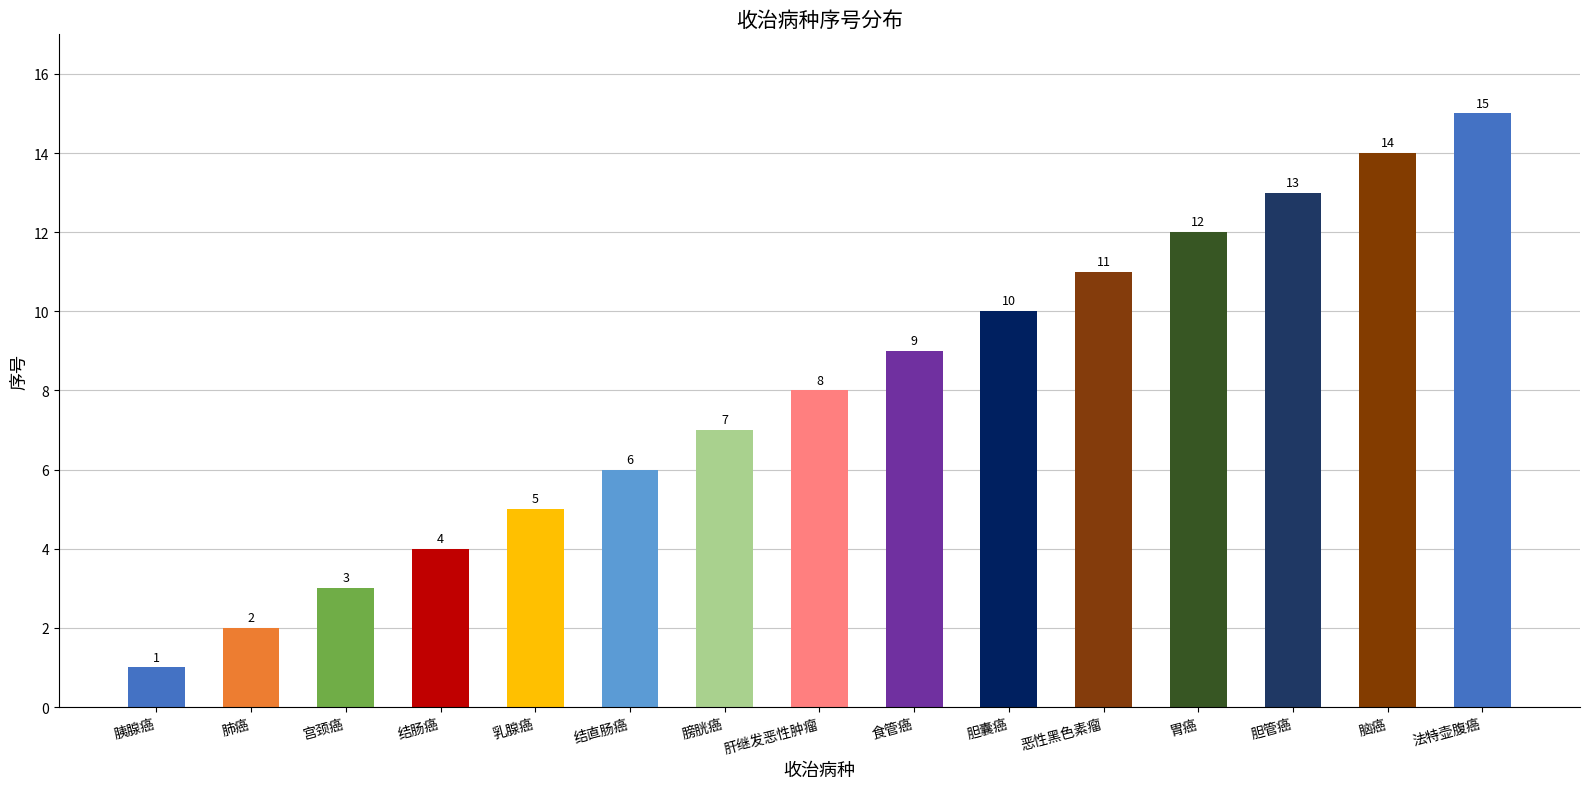

Reading right to left, extract all data points from this chart.

法特壶腹癌=15	脑癌=14	胆管癌=13	胃癌=12	恶性黑色素瘤=11	胆囊癌=10	食管癌=9	肝继发恶性肿瘤=8	膀胱癌=7	结直肠癌=6	乳腺癌=5	结肠癌=4	宫颈癌=3	肺癌=2	胰腺癌=1